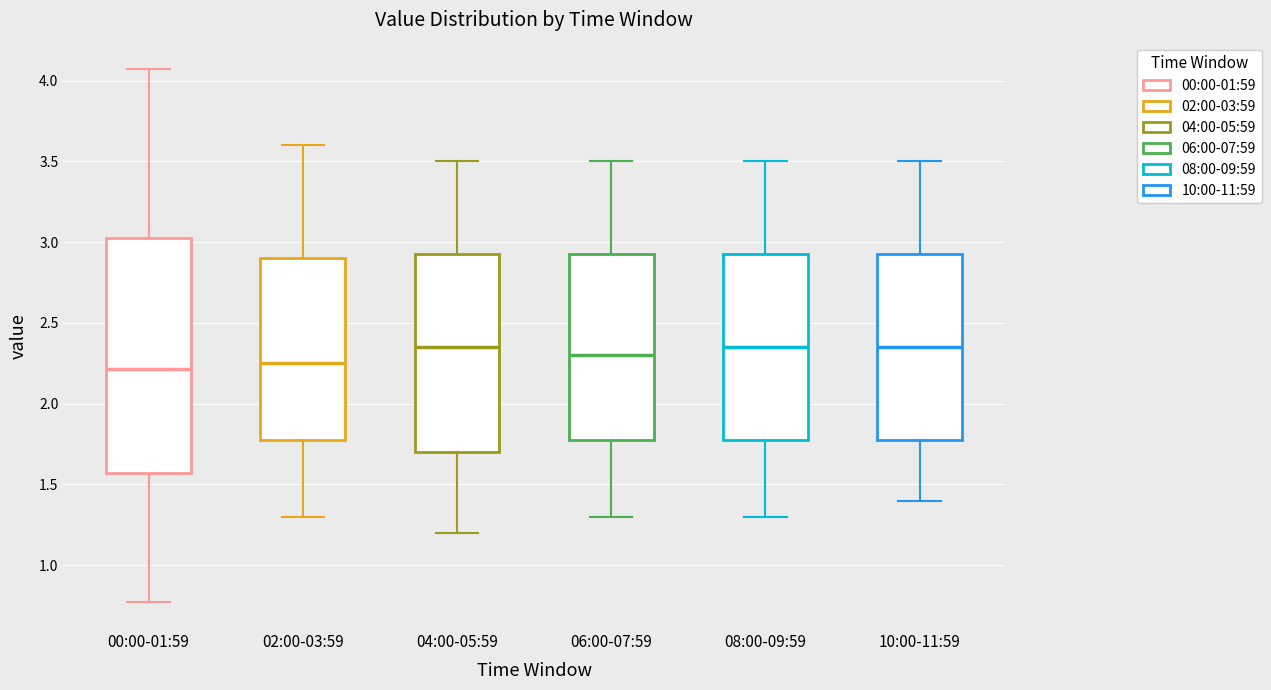

Where does the median line of the box for 06:00-07:59 sit on the y-axis? The values are not printed on the chart, so give them approximately, as read against the axis.

2.30